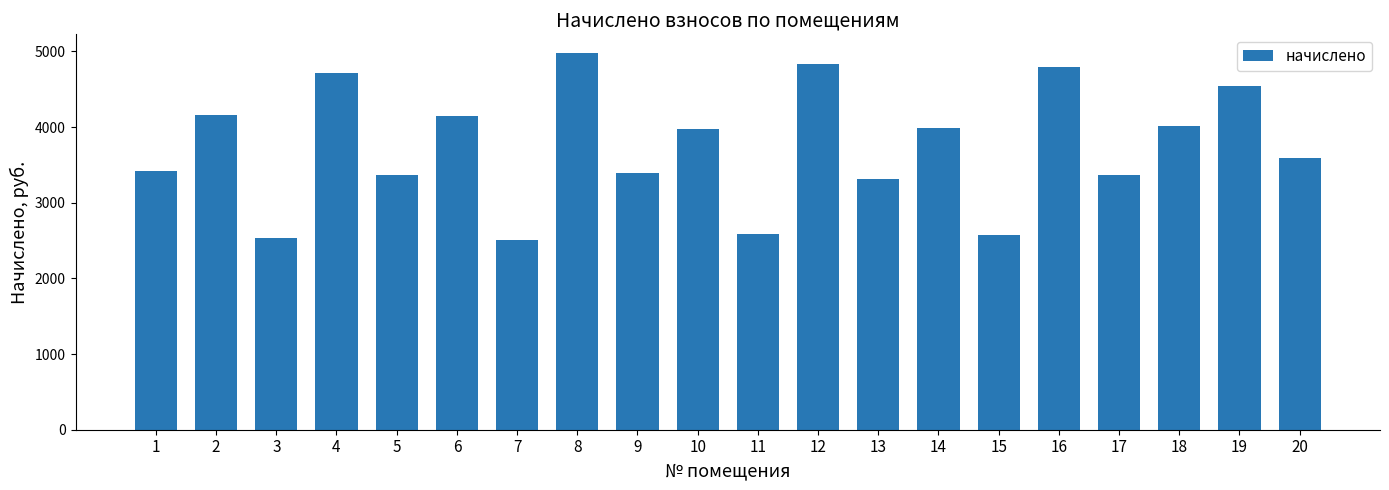

At which category does the chart reach its peak across all series?

8